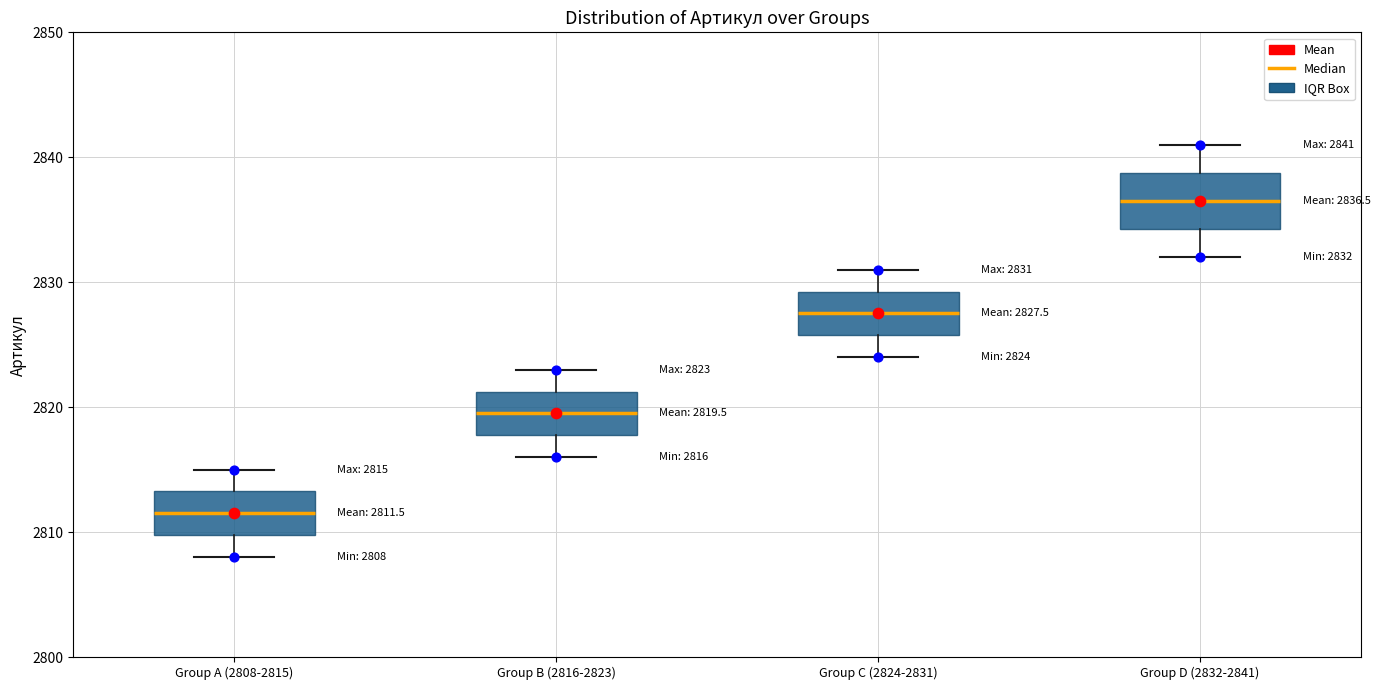

Which box has the lowest median line?

Group A (2808-2815)